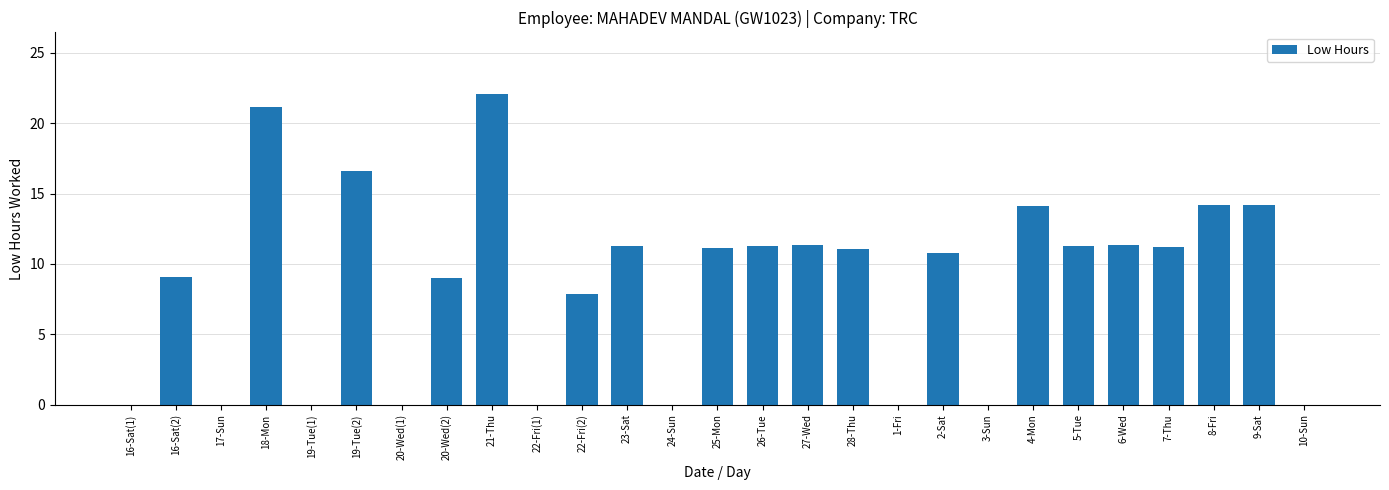

What is the approximate value at 9-Sat?

14.2